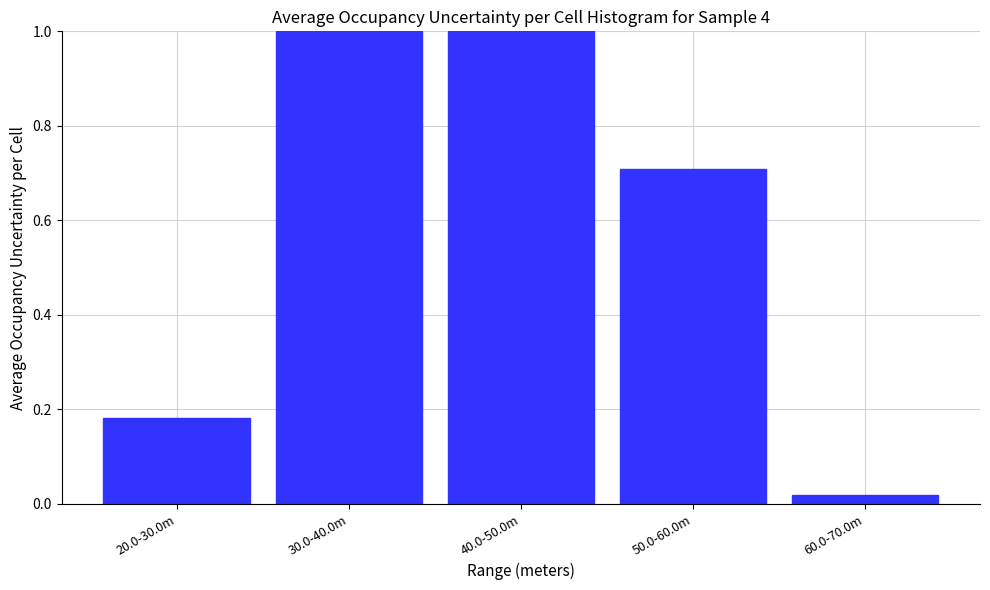

At which category does the chart reach its minimum across all series?

60.0-70.0m